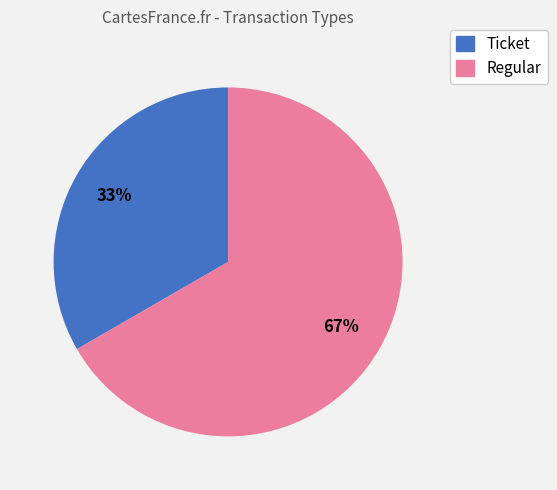

Does Ticket represent more than half of the total?

No